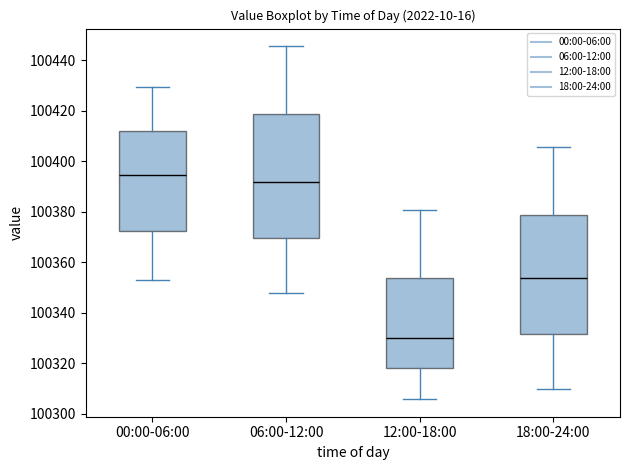

Where does the upper whisker of the box for 06:00-12:00 end on the y-axis? The values are not printed on the chart, so give them approximately, as read against the axis.

100446